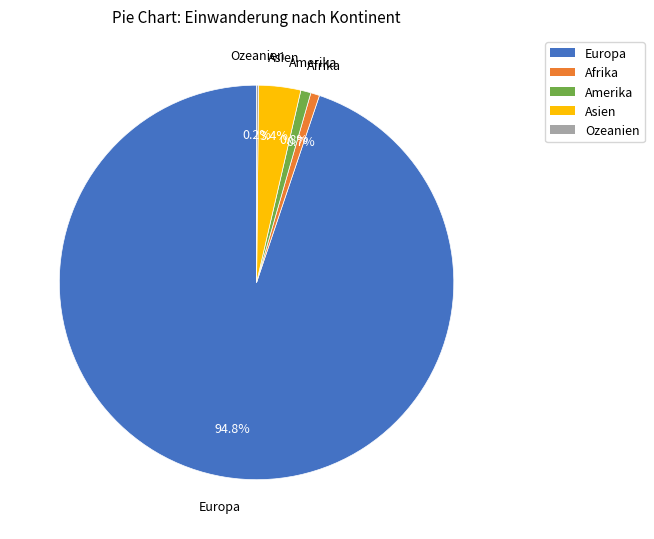

To the nearest percent, what portion does Amerika represent?

1%